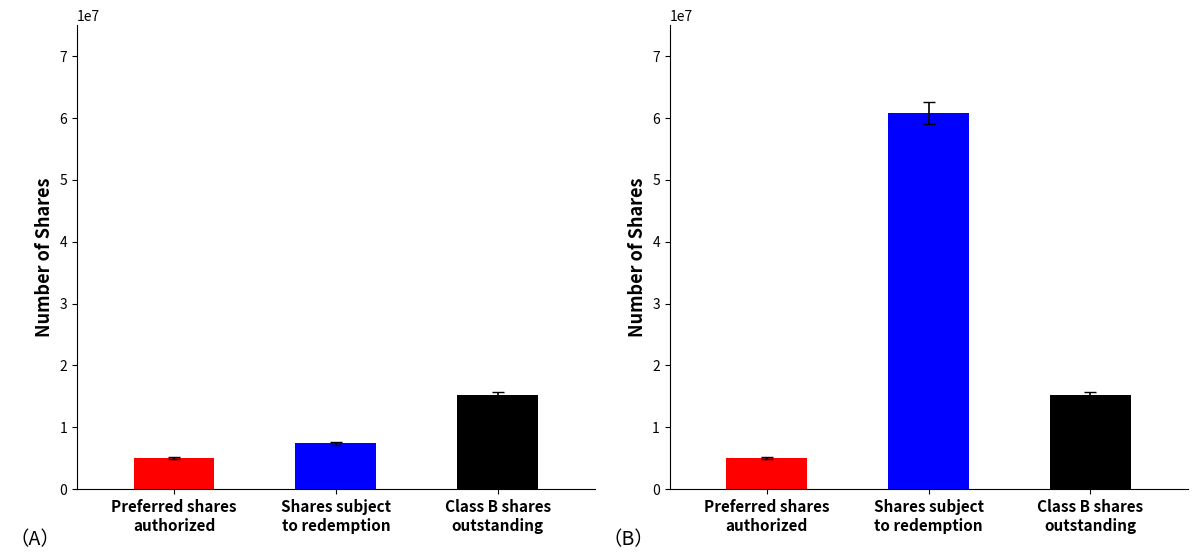

What is the greatest value displayed?

60750000